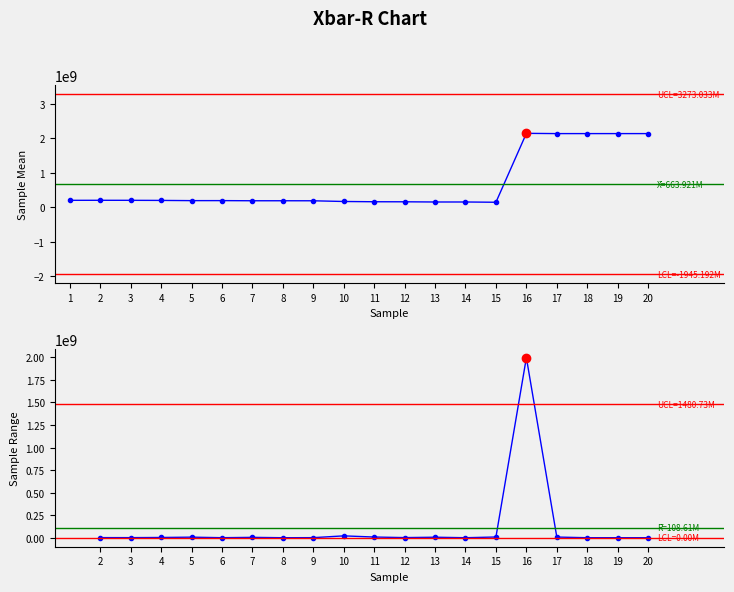

How many categories are shown in the chart?

20